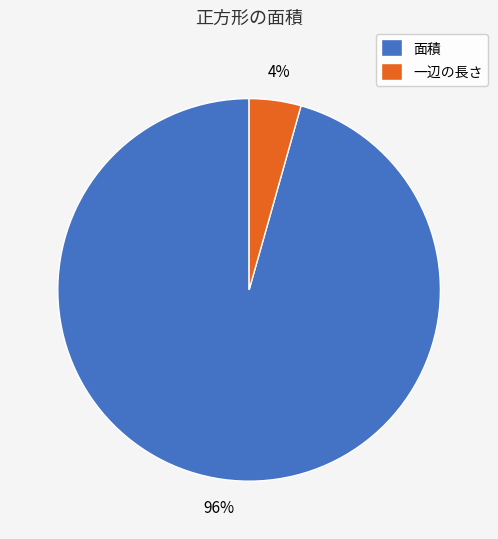

To the nearest percent, what is the average slice percentage?

50%